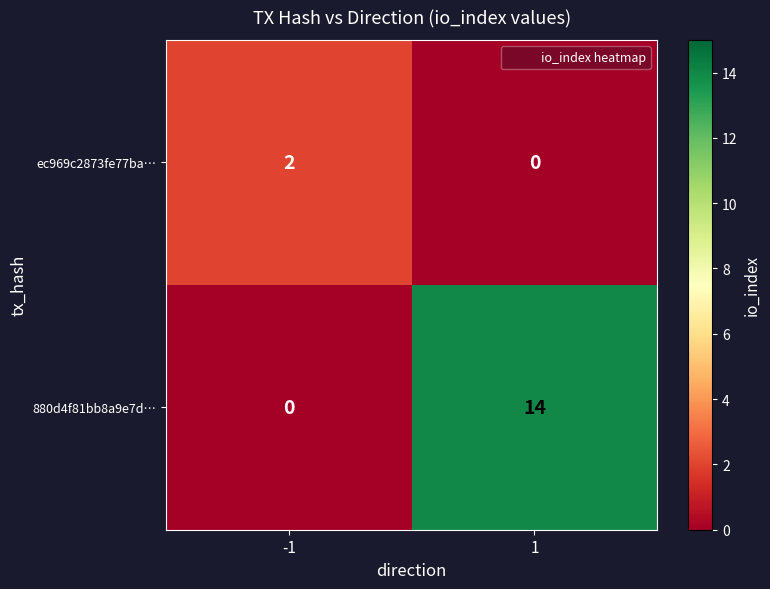

How many distinct data groups are displayed?

2